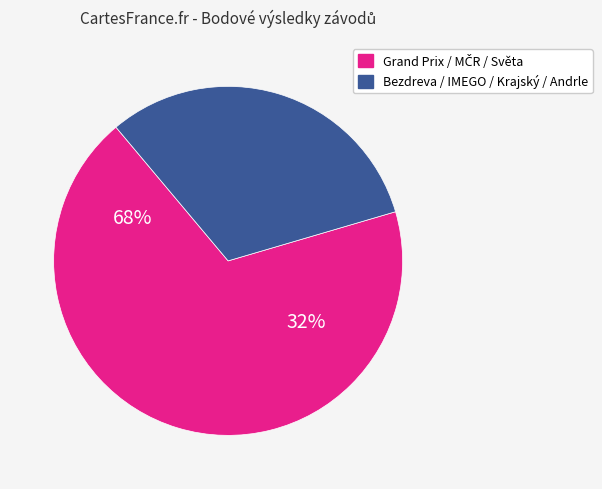

True or false: Baban Cup I accounts for 9% of the total.

False